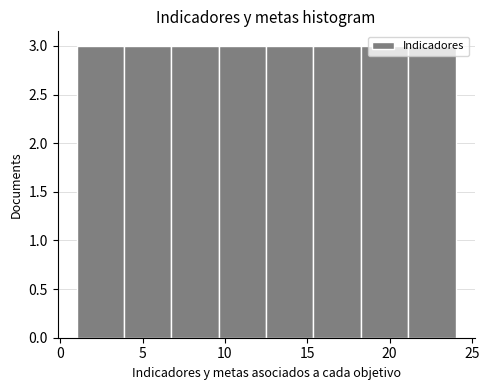

What is the height of the bar covering 21.0 to 24.0 on the x-axis? Neither the bar edges nor the heights are printed on the chart, so give them approximately, as read against the axes.

3